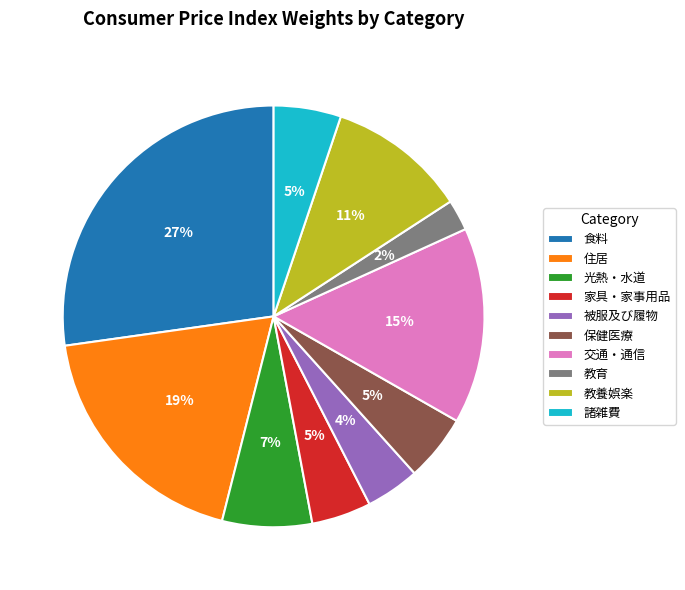

What is the smallest slice in the pie chart?

教育